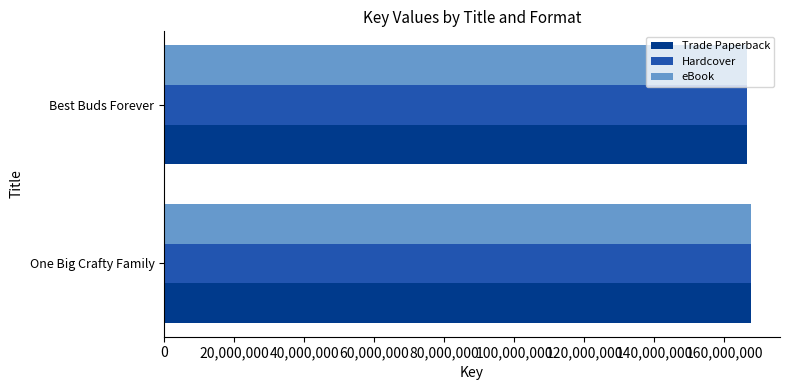

Read the eBook value at One Big Crafty Family.

167578569